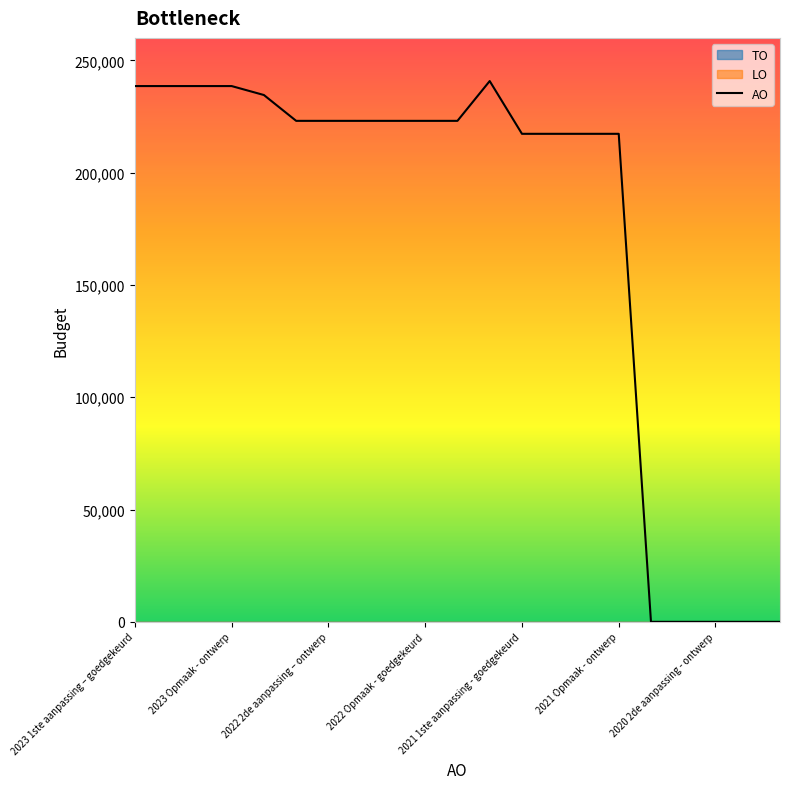

What is the average value?

173192